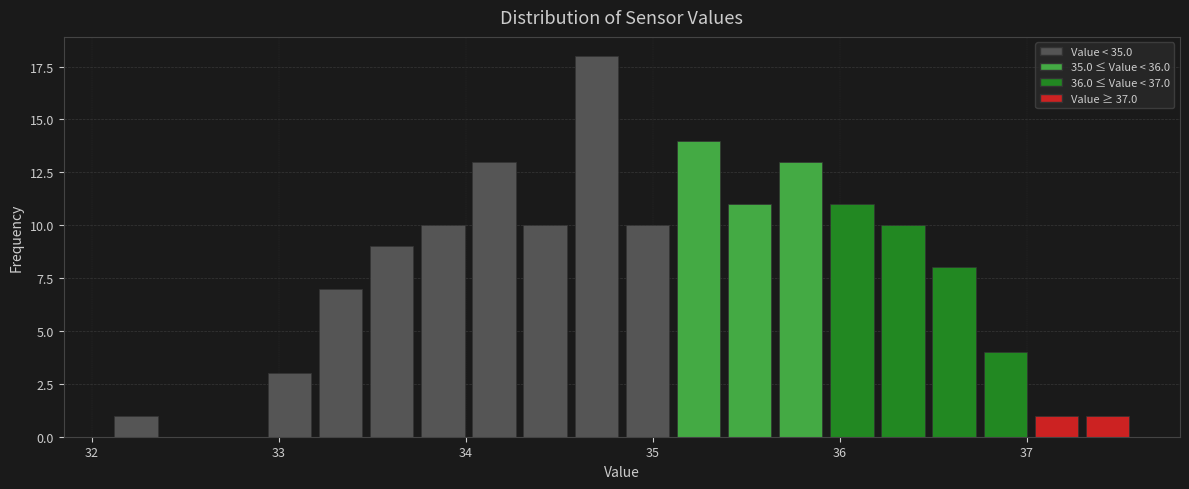

Read against the x-axis, roughly where is the centre of the tallest bar?

34.7